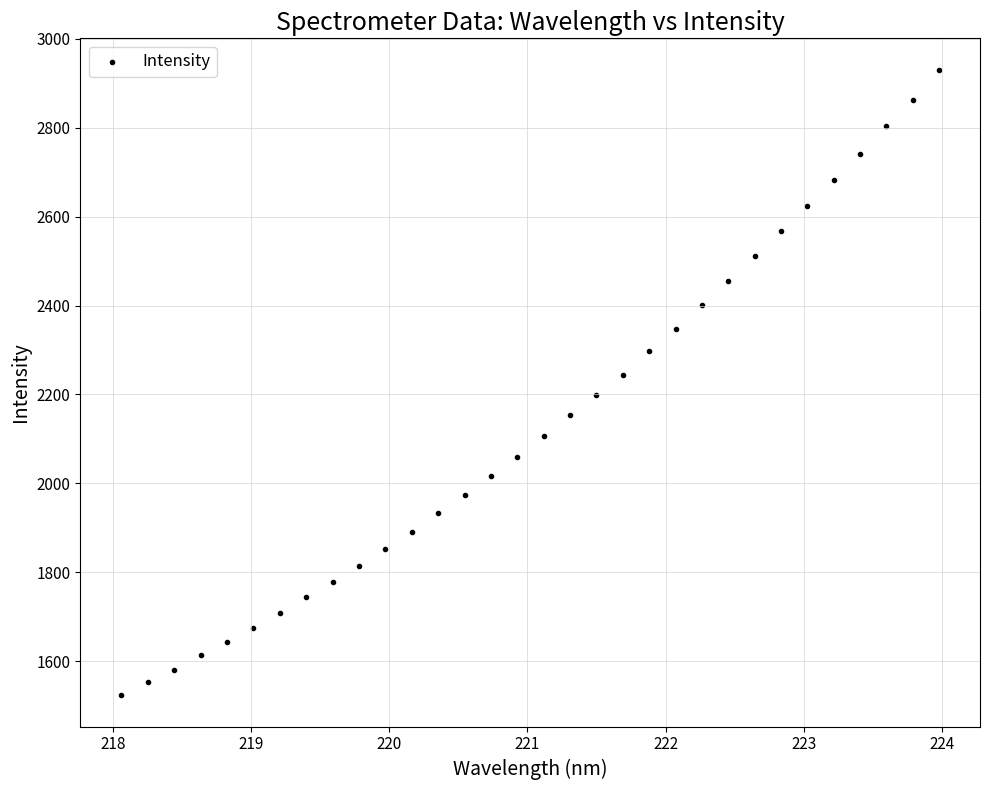

What is the range of X values (max minus min)?

5.9